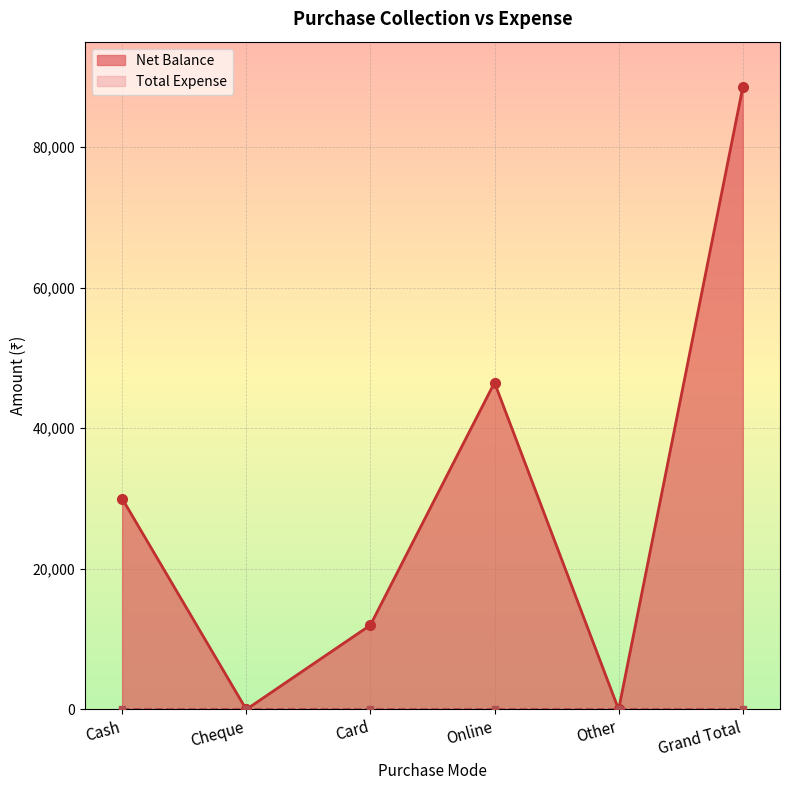

At which label is the value closest to 44250?

Online